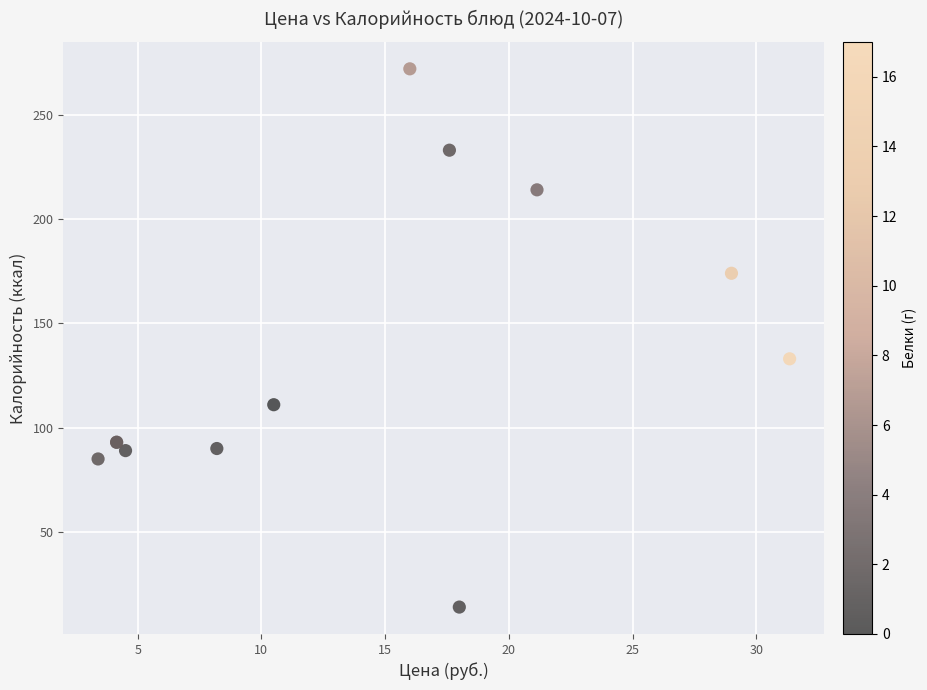

What Y value in the scatter plot is closest to 143?

133